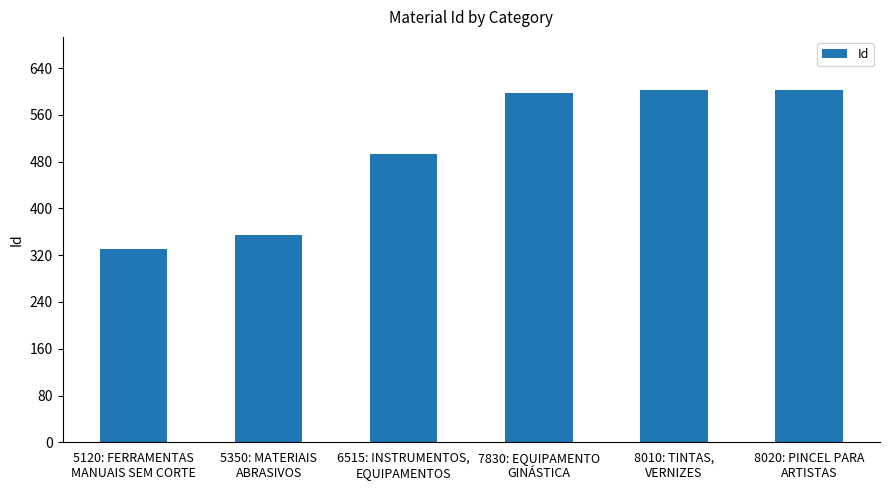

What is the difference between the values at 6515: INSTRUMENTOS,
EQUIPAMENTOS and 8010: TINTAS,
VERNIZES?

109